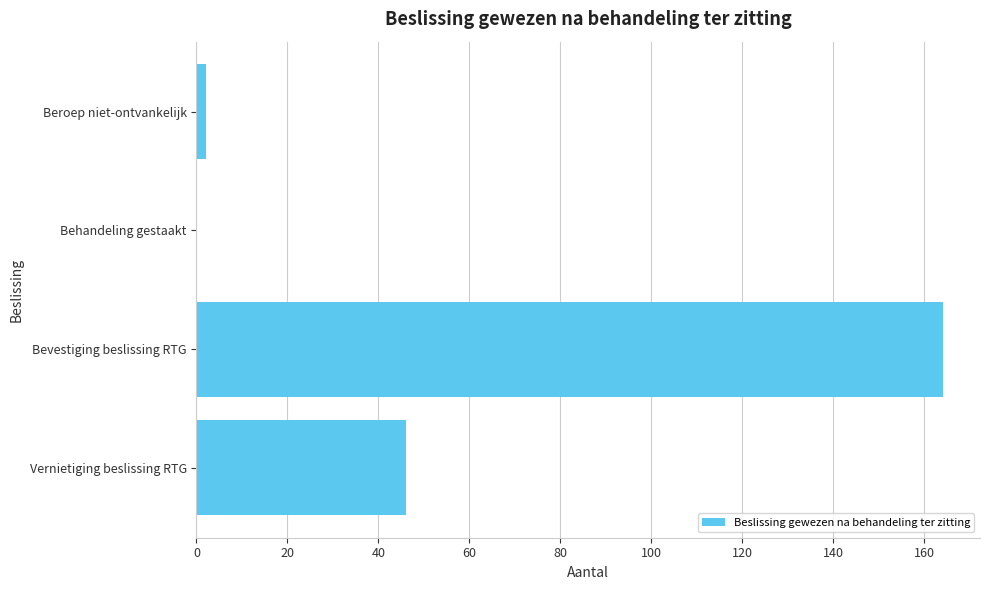

What is the greatest value displayed?

164